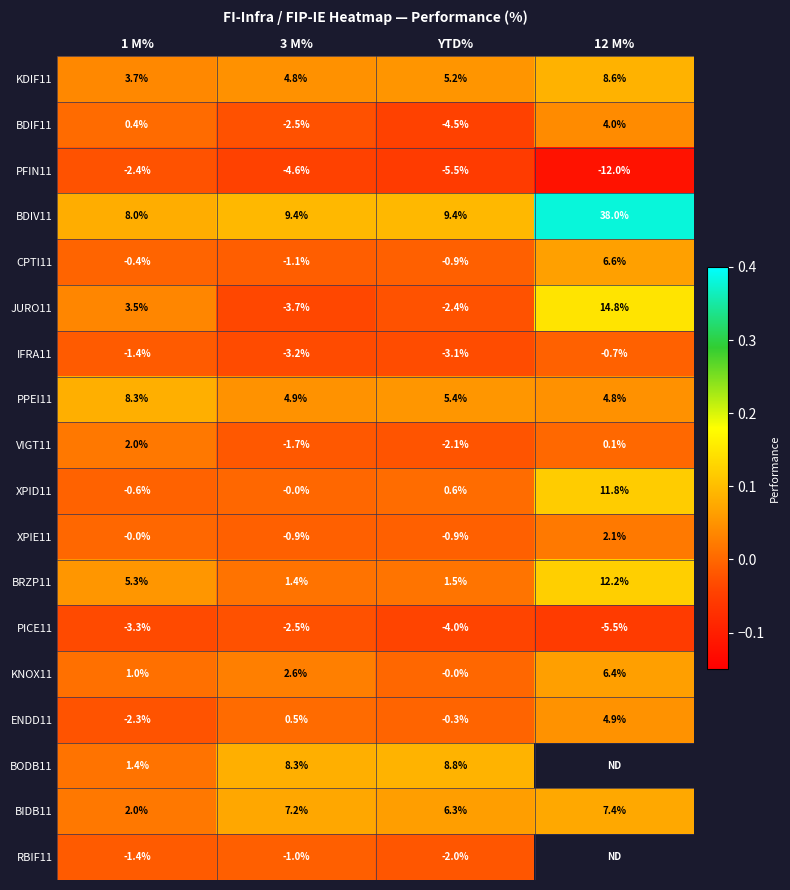

At which label does VIGT11 reach its minimum?

YTD%